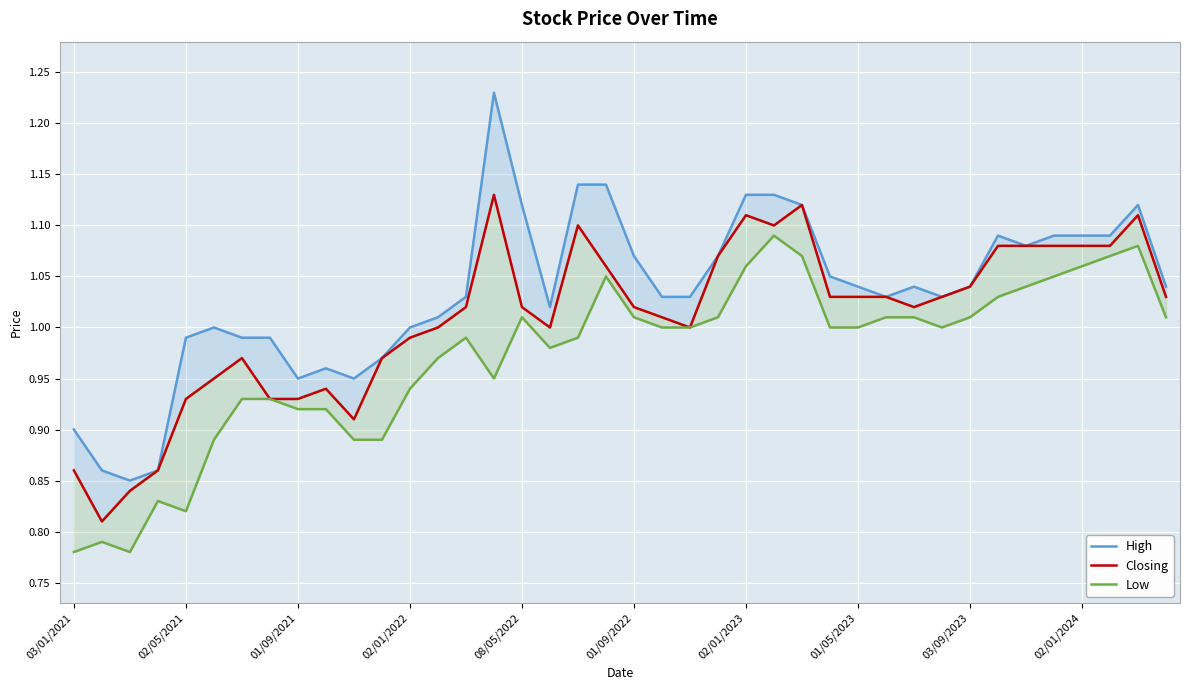

Count the number of data series in this chart.

3